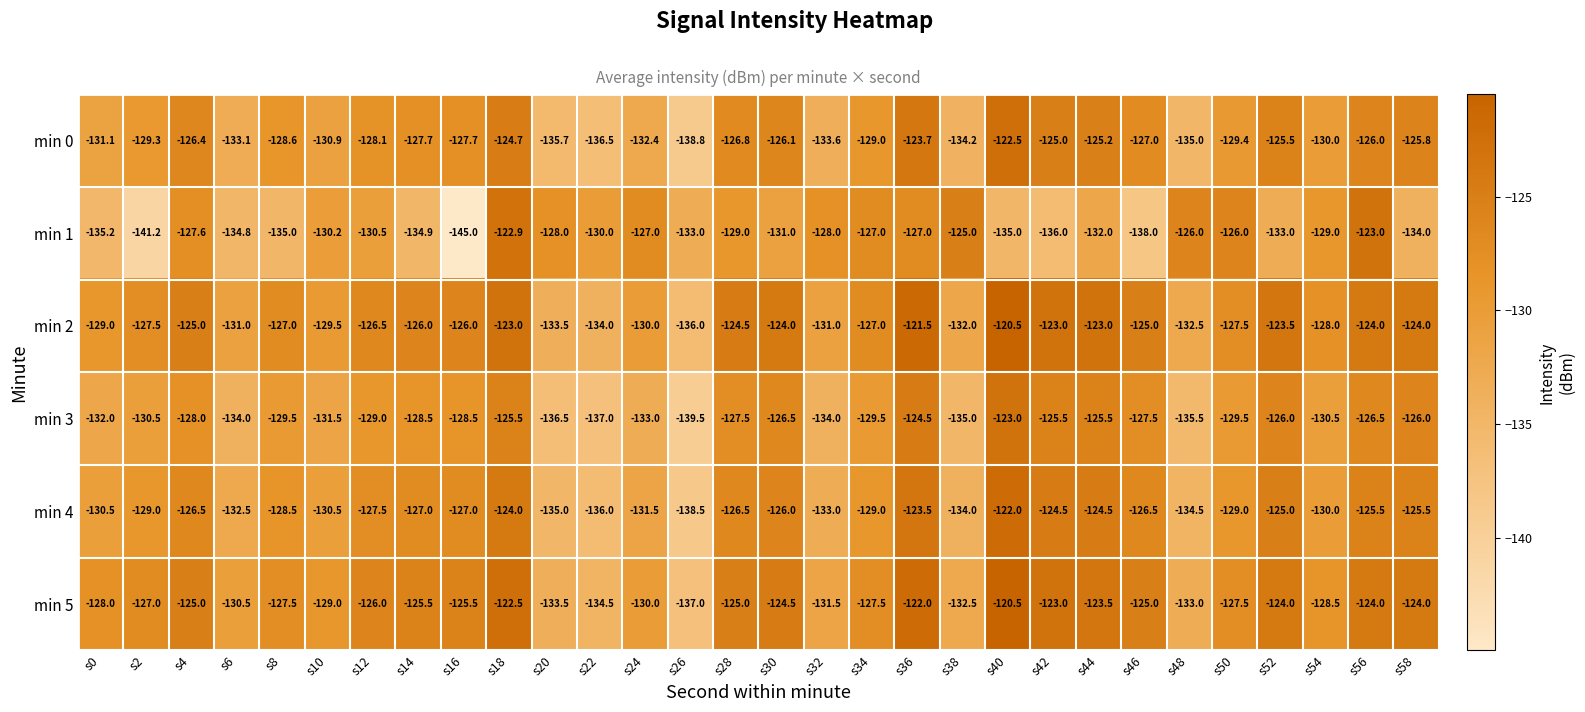

Which category has the highest value across all series?

s40